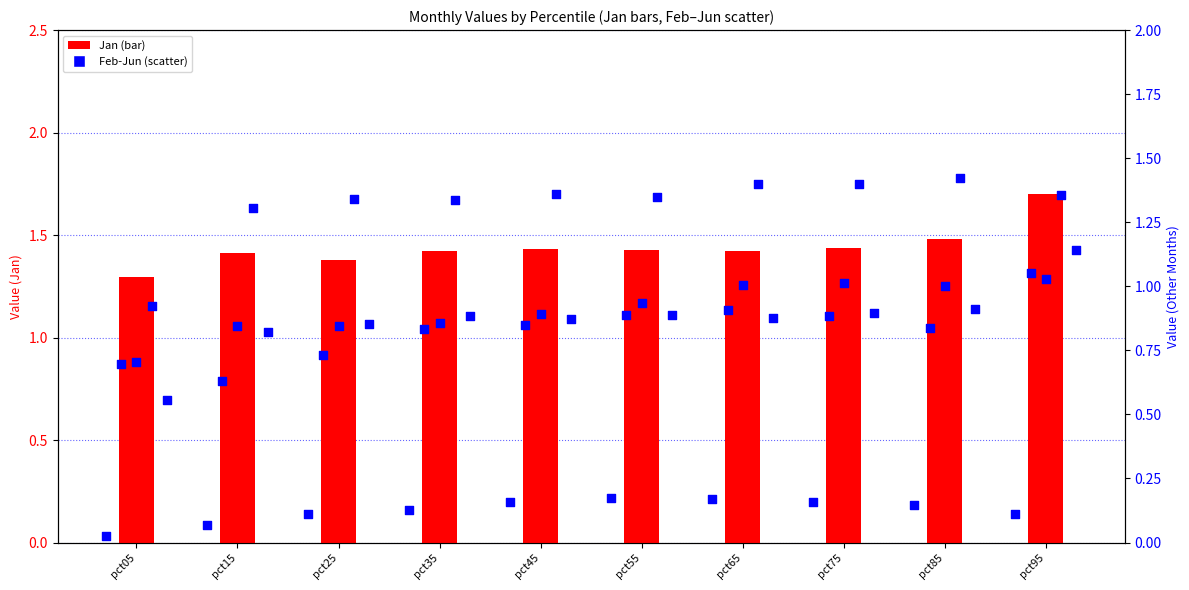

Is the value of Jan at pct45 greater than the value of Jun at pct05?

Yes